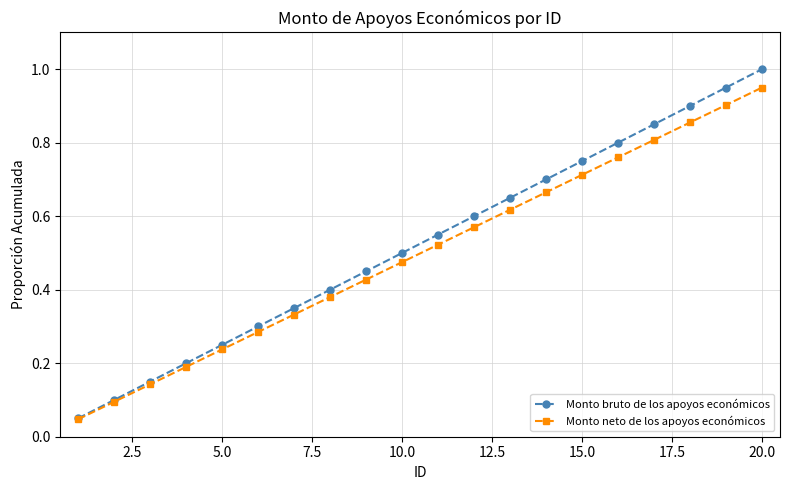

At how many categories does at least one series exceed 0?

20